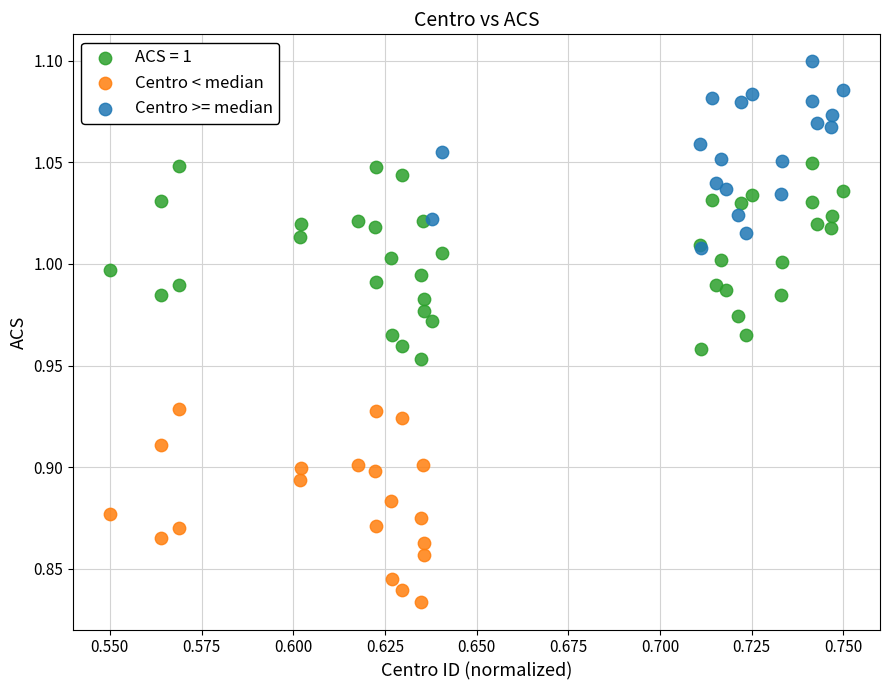

Which series reaches the maximum Y coordinate?

Centro >= median